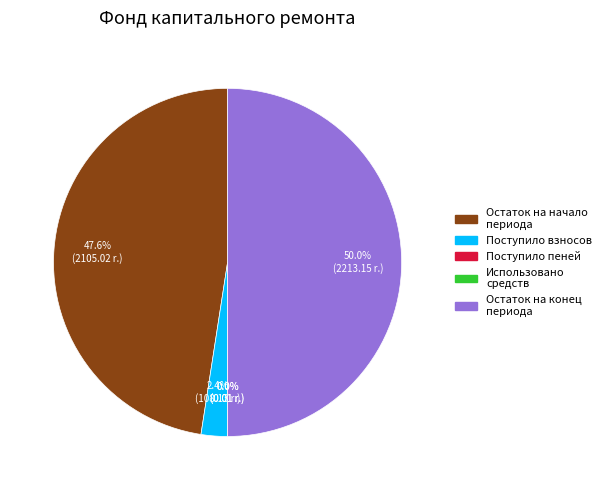

Which category has the biggest portion of the pie?

Остаток на конец периода